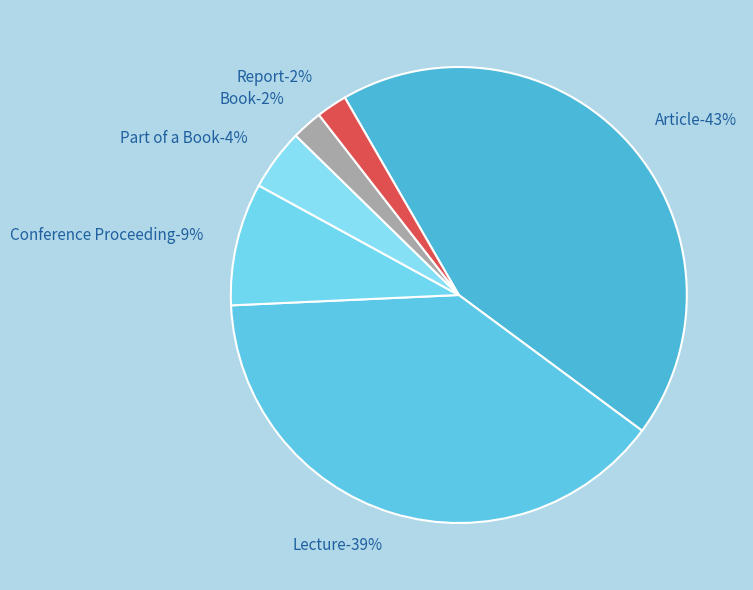

Is it true that Book is 13% of the pie?

False